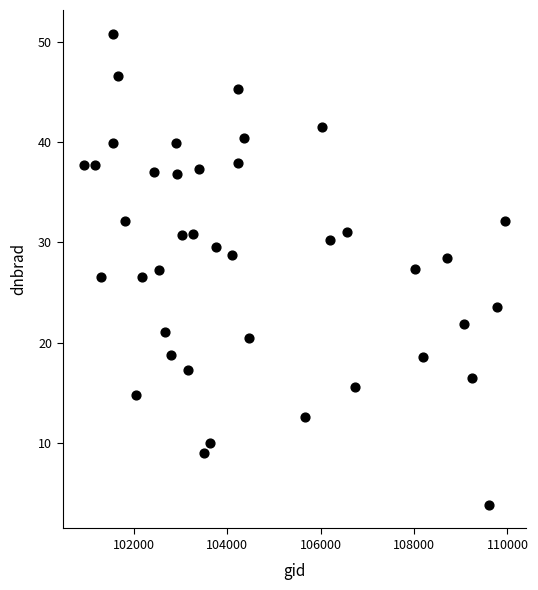

What is the range of Y values (max minus min)?

47.0